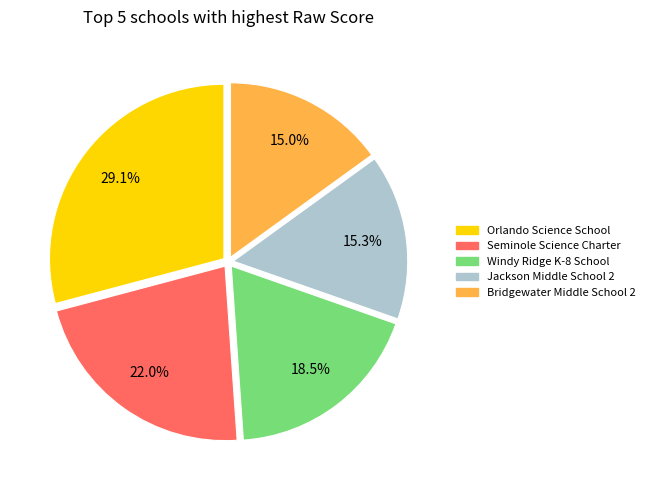

How many segments does this pie chart have?

5